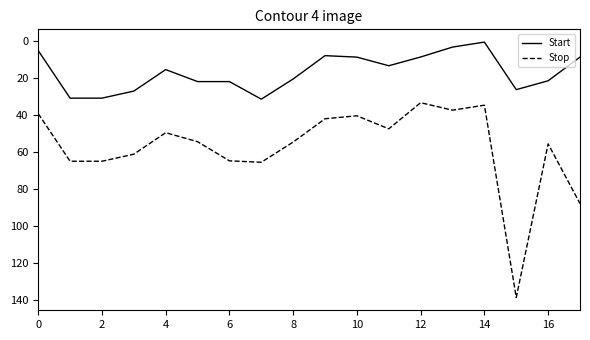

Rank the series by their maximum value, from lowest to highest.

Start, Stop